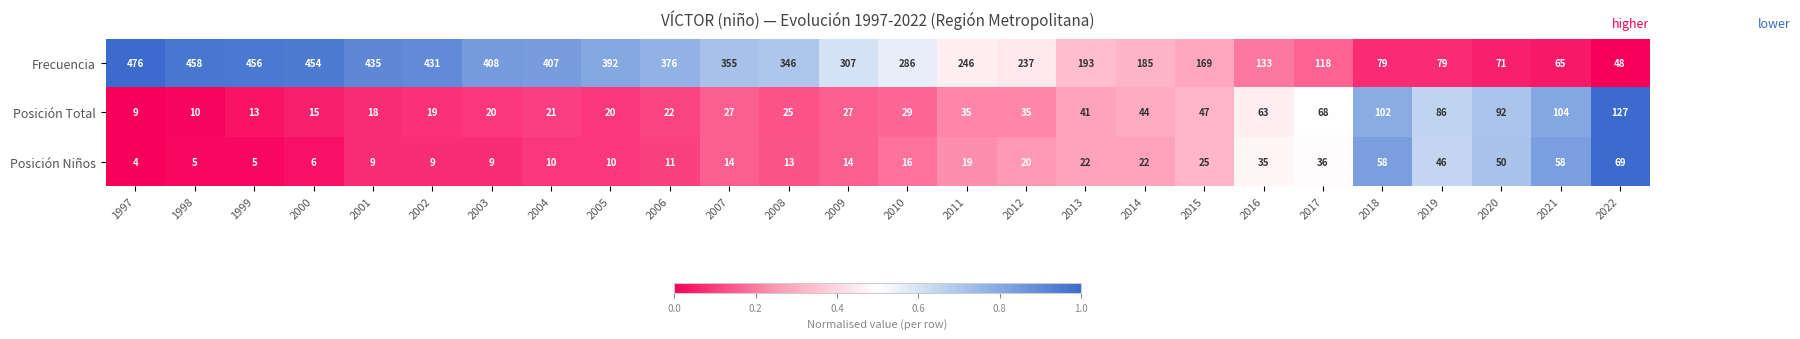

At which category is the sum across all series the highest?

1997